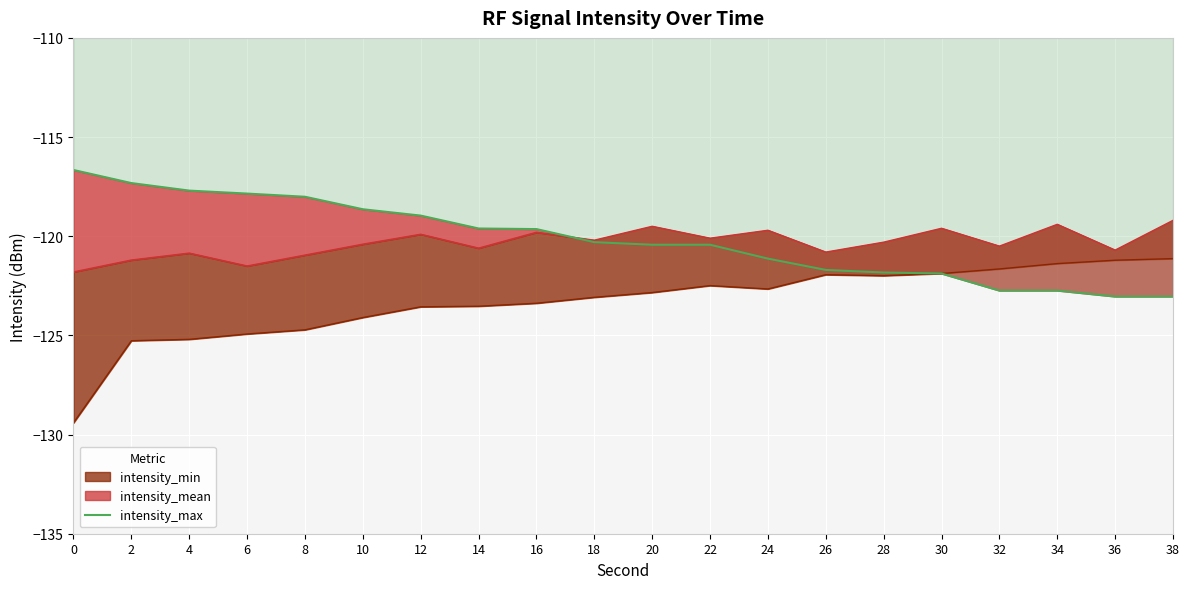

How many values exceed -120?

9